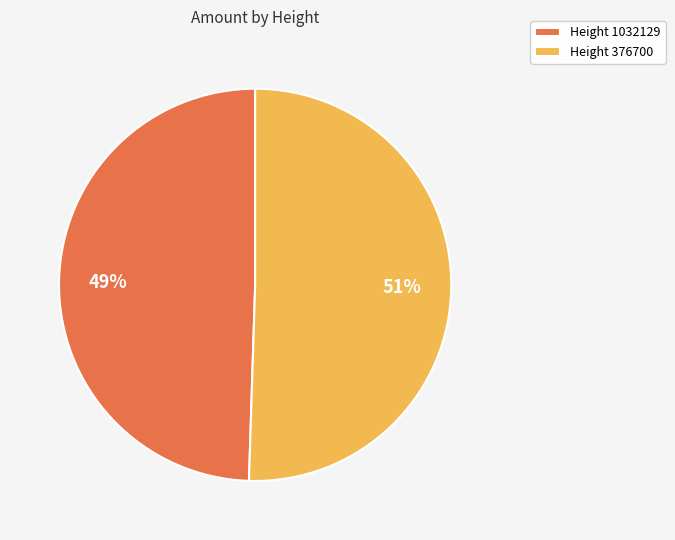

Which slice represents more than half of the pie?

Height 376700